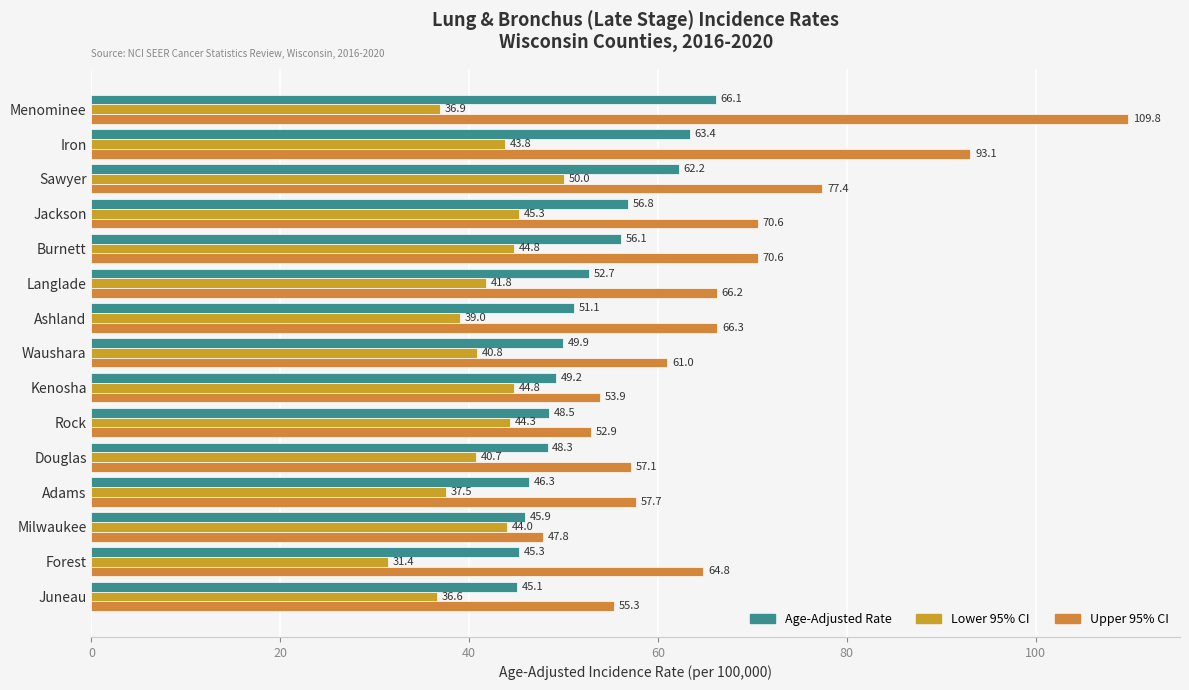

Count the number of data series in this chart.

3